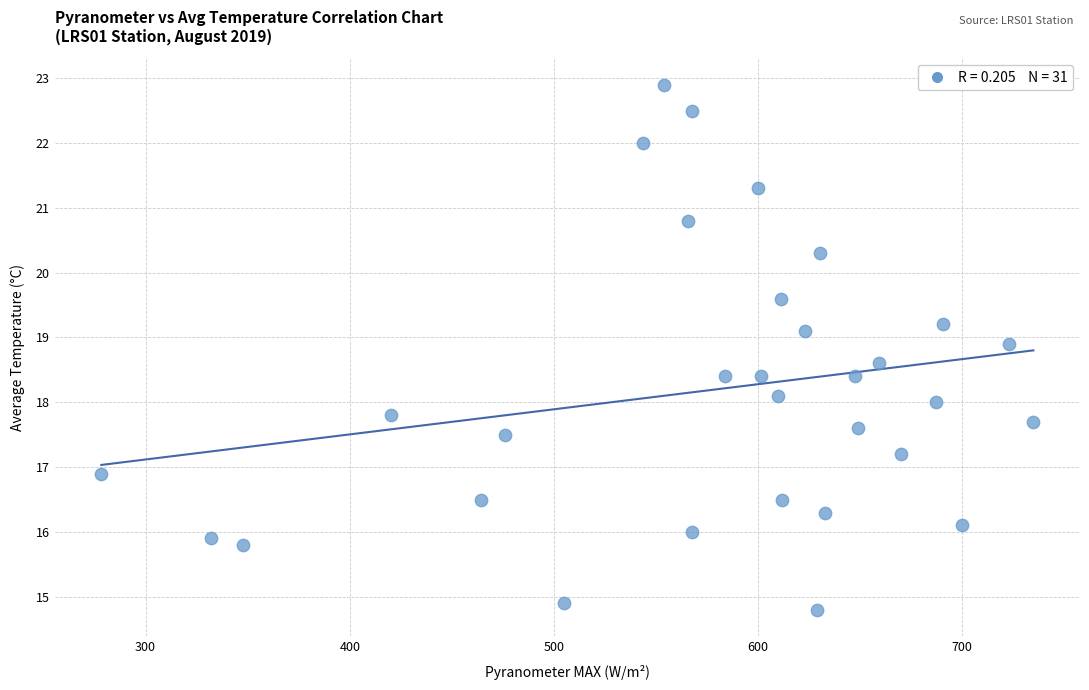

What is the range of X values (max minus min)?

456.5